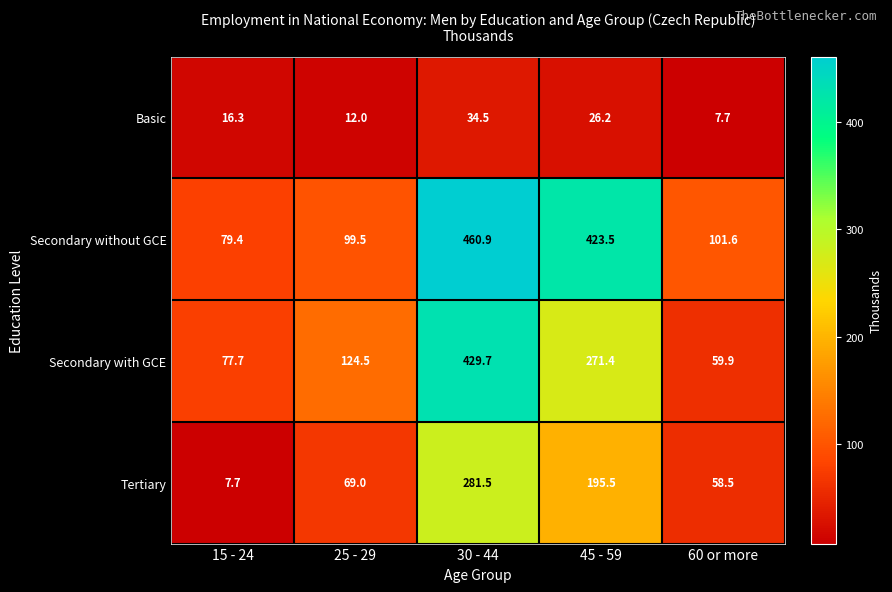

True or false: Secondary without GCE has a value of 460.9 at 30 - 44.

True